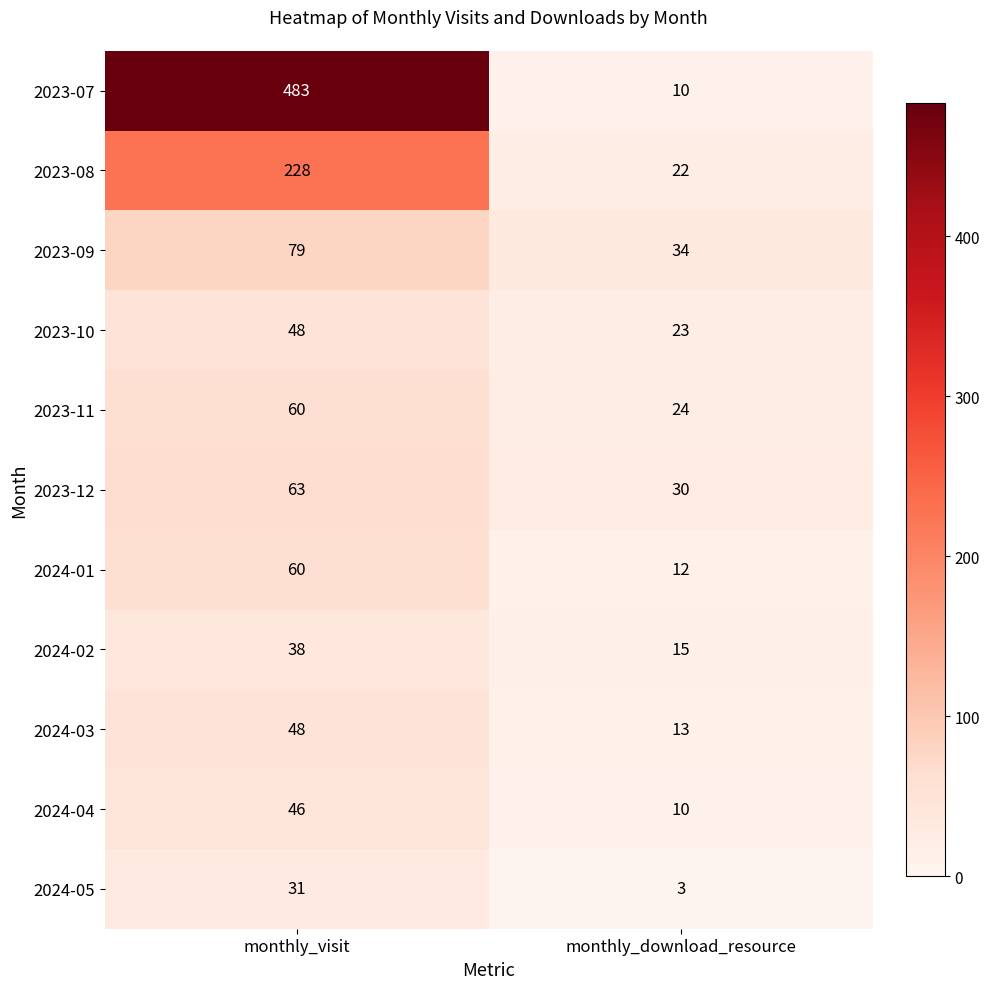

What is the total value across all series at monthly_visit?

1184